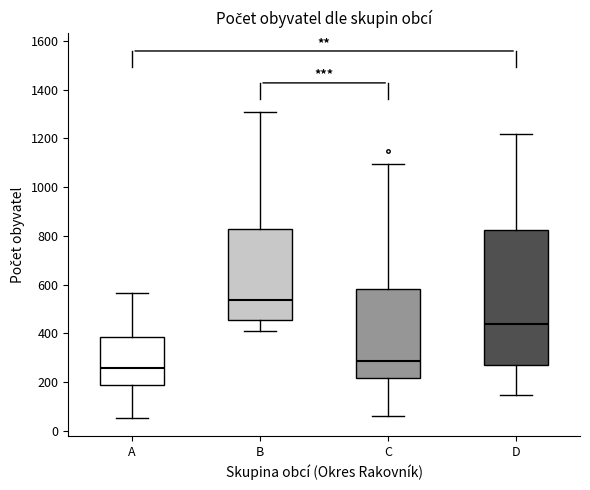

Where is the lower edge of the box for C on the y-axis? The values are not printed on the chart, so give them approximately, as read against the axis.

220